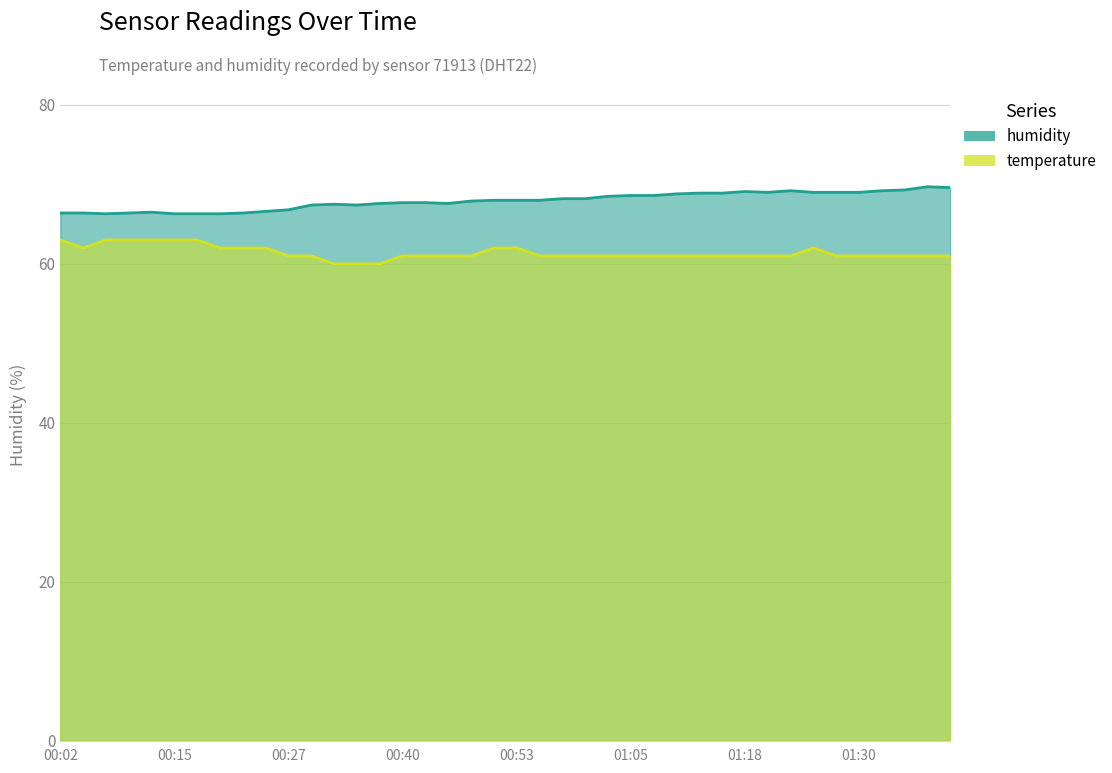

Which category has the highest value across all series?

01:38